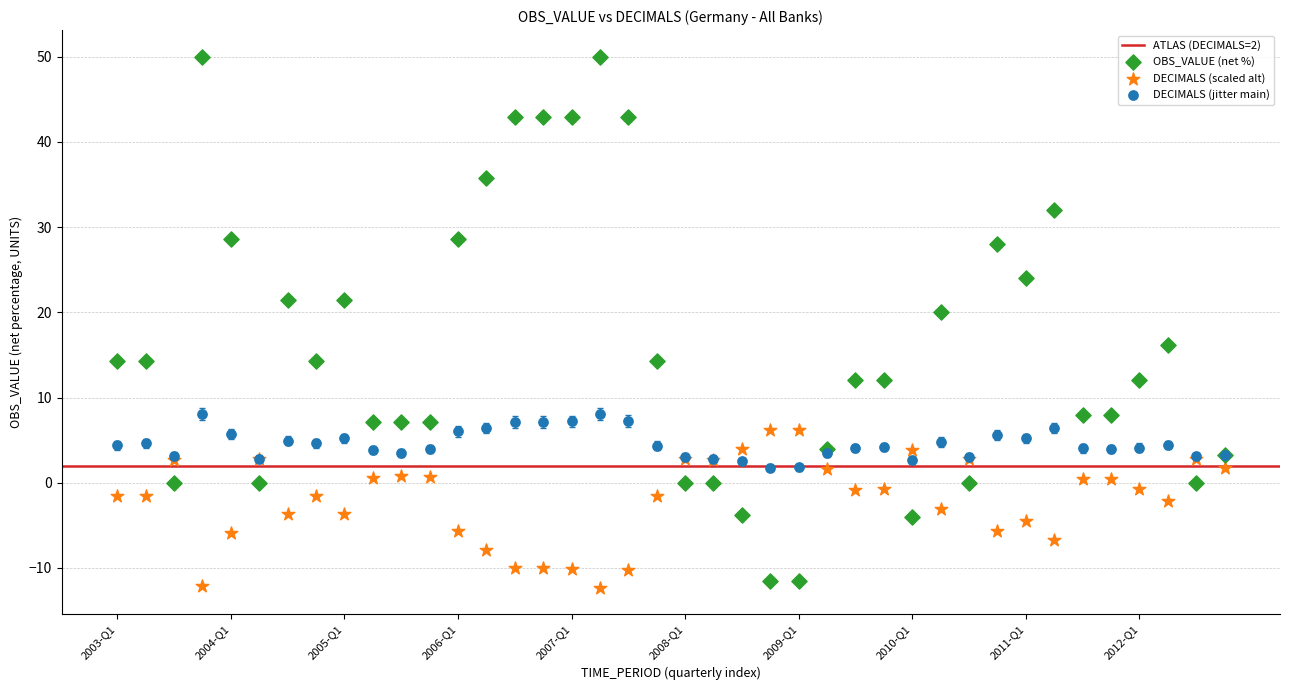

Which series reaches the maximum Y coordinate?

OBS_VALUE (net %)